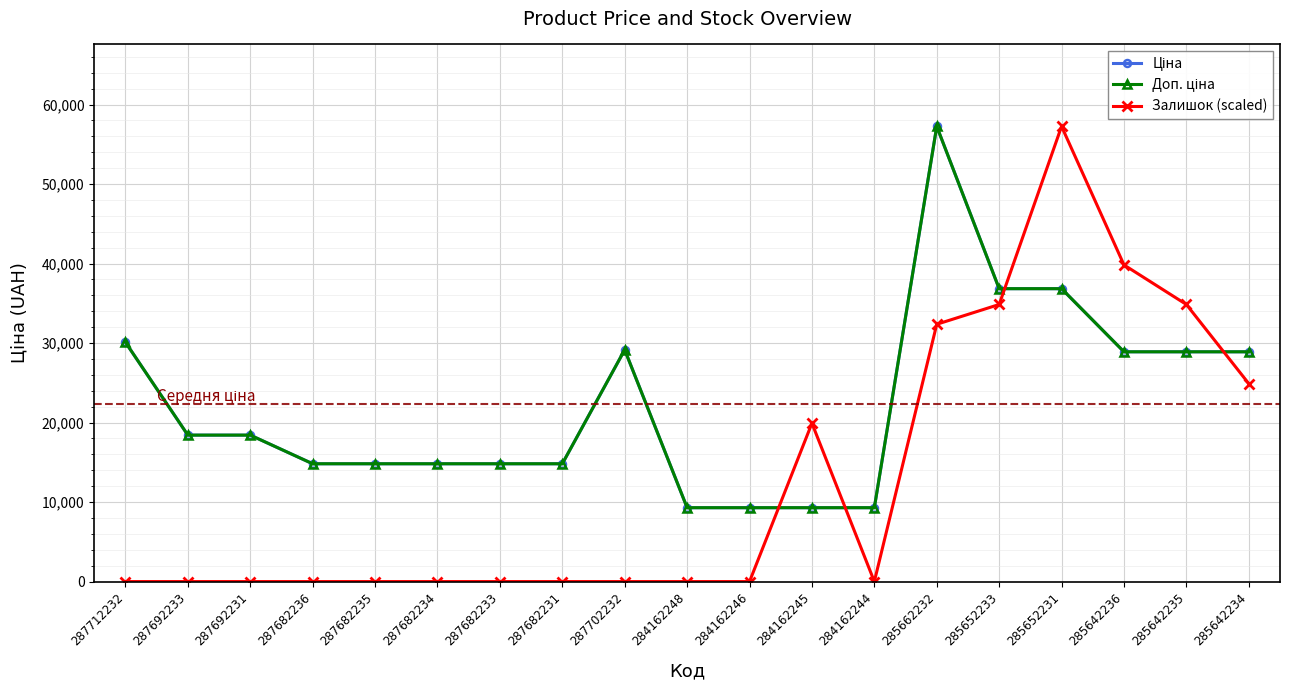

What is the average value of the Залишок (scaled) series?

12840.5